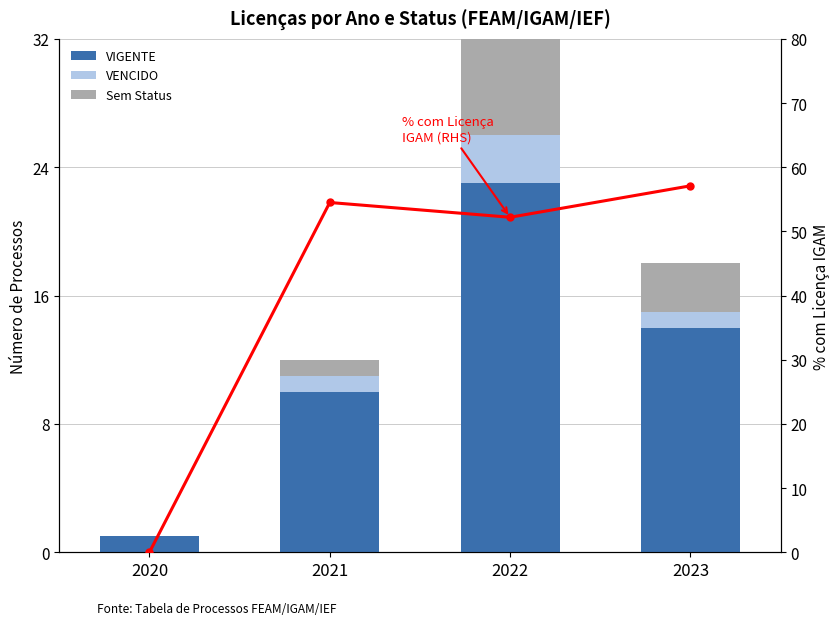

Reading left to right, extract all data points from this chart.

VIGENTE: 2020=1.0	2021=10.0	2022=23.0	2023=14.0
VENCIDO: 2020=0.0	2021=1.0	2022=3.0	2023=1.0
Sem Status: 2020=0.0	2021=1.0	2022=8.0	2023=3.0
% com Licença IGAM (RHS): 2020=0.0	2021=54.5	2022=52.2	2023=57.1